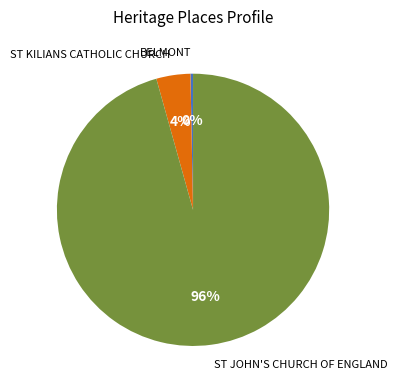

Count the number of slices in the pie.

3